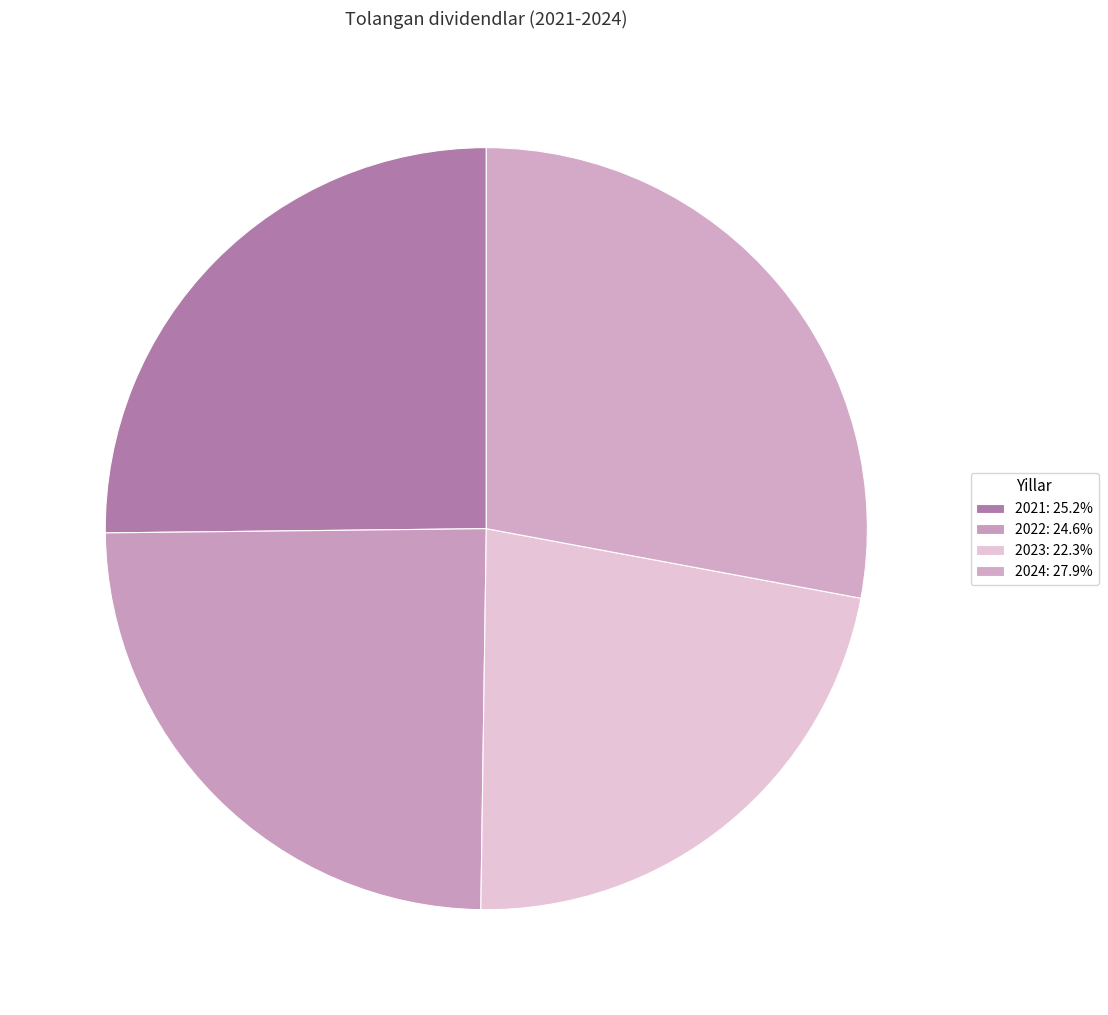

How many segments does this pie chart have?

4